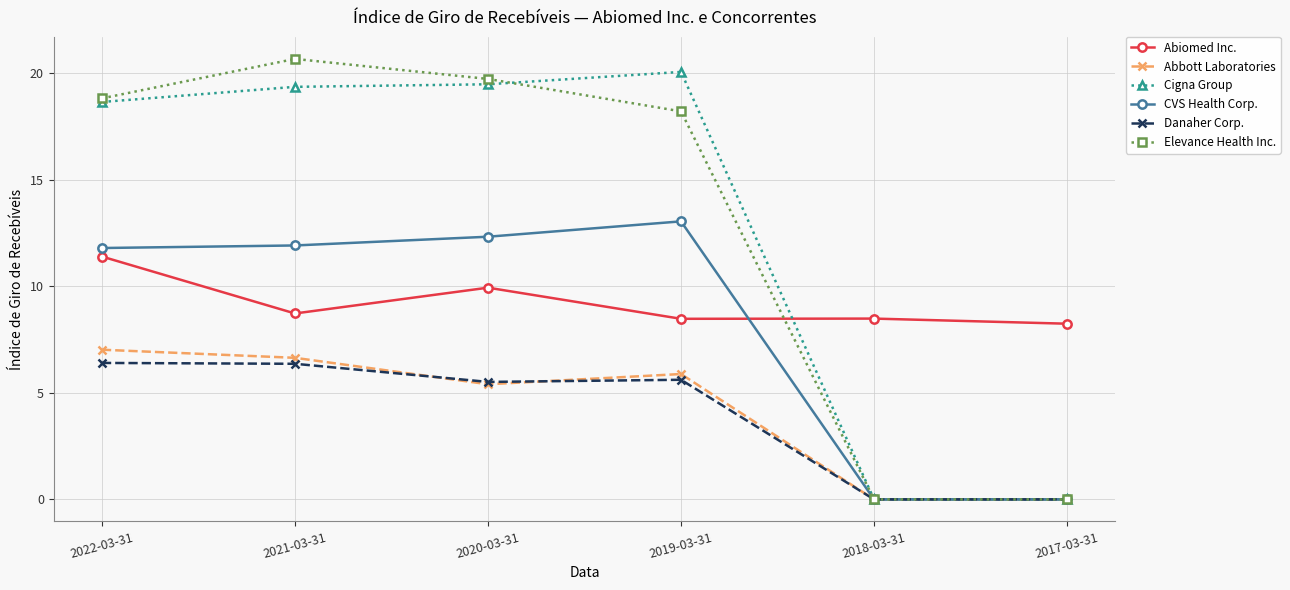

How many lines are shown in the chart?

6